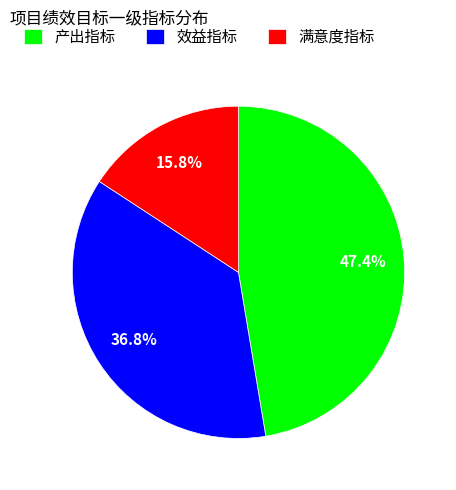

Is 产出指标 the majority of the pie?

No